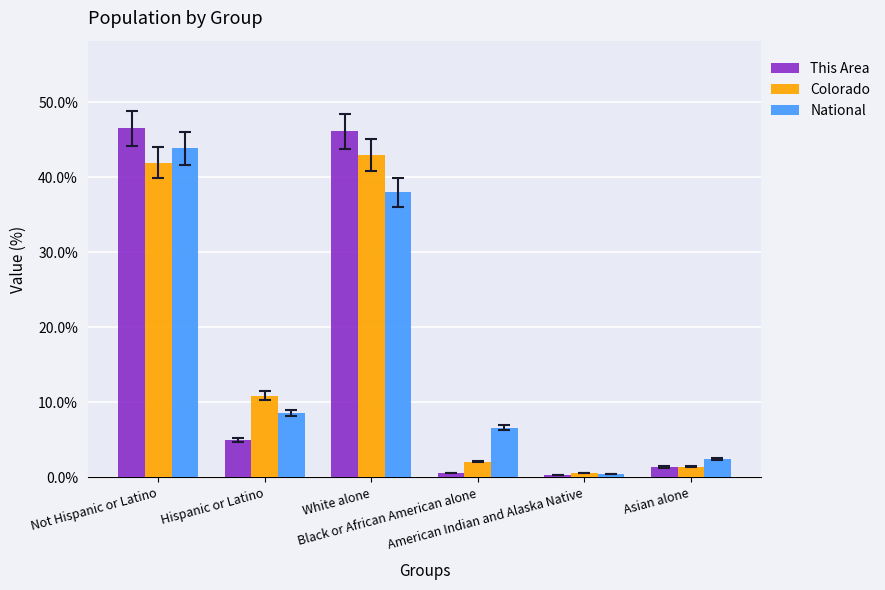

What is the maximum value for This Area?

46.5